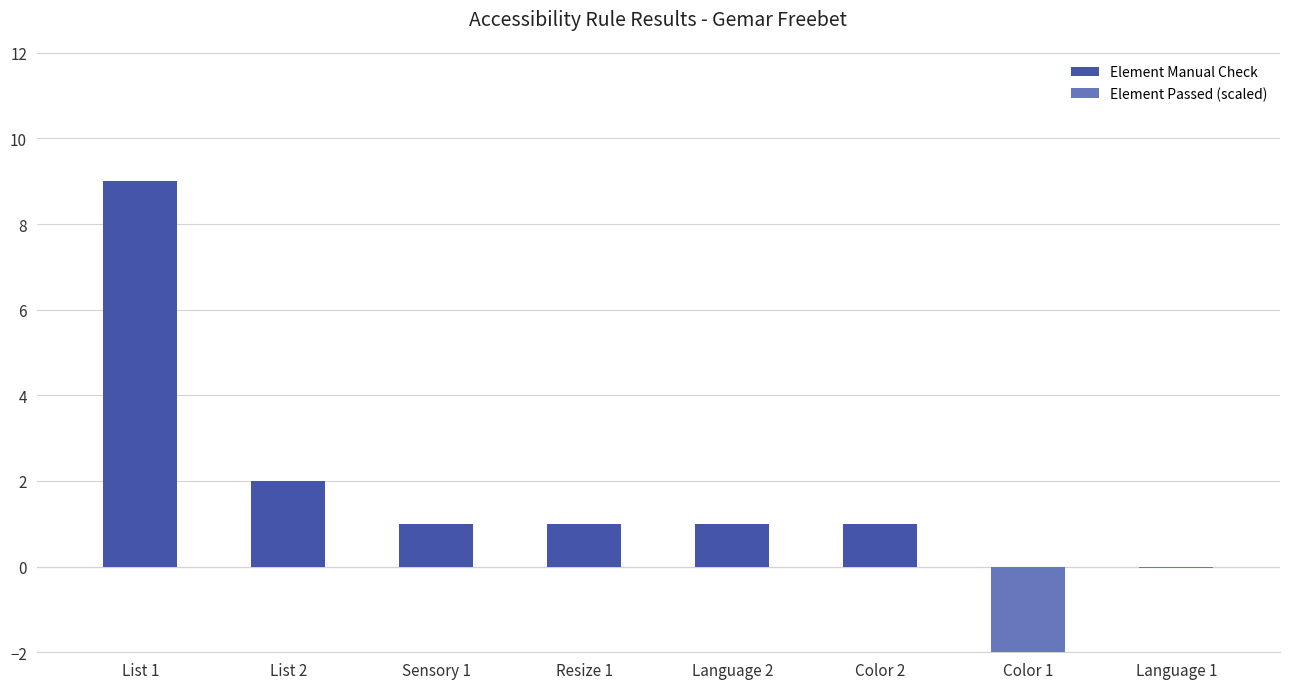

What is the total value across all series at Color 2?

1.0